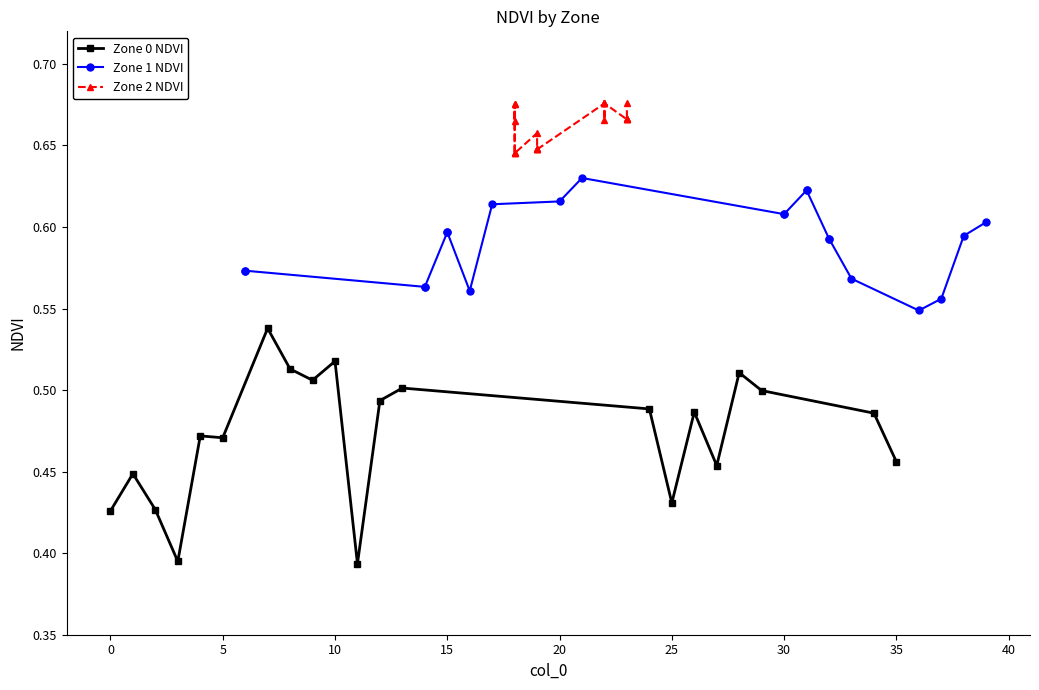

True or false: Zone 0 NDVI has more than 0 interior local peaks.

True